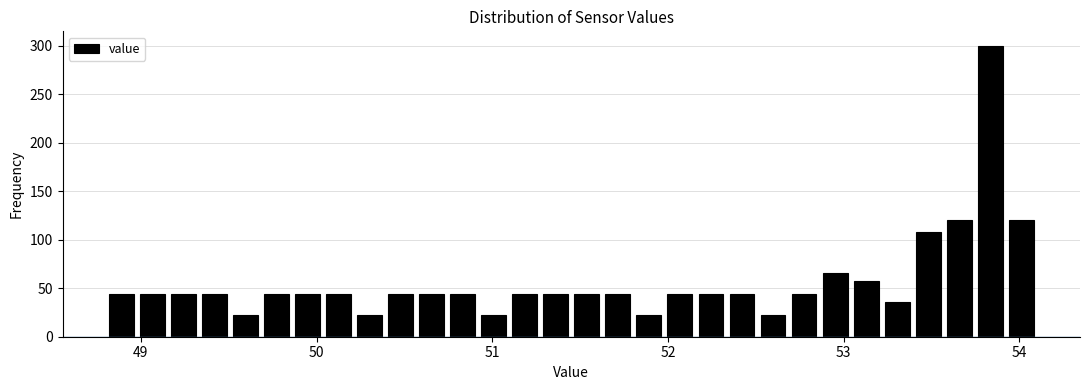

Around what value on the x-axis is the tallest bar? Give the approximate position of its centre, as read against the axis.

53.8